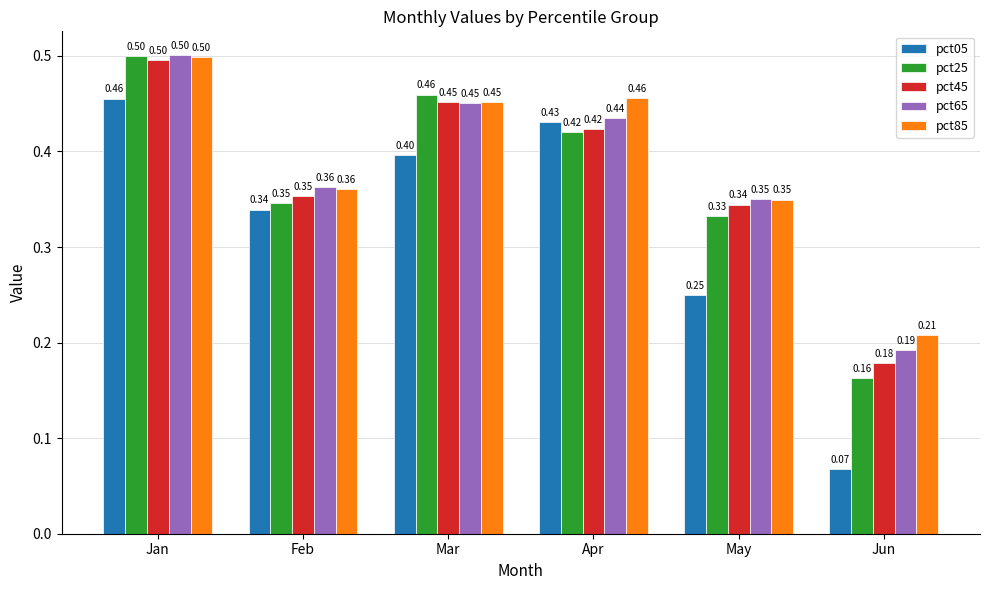

What is the value of the pct85 bar at the 3rd from the left?

0.5